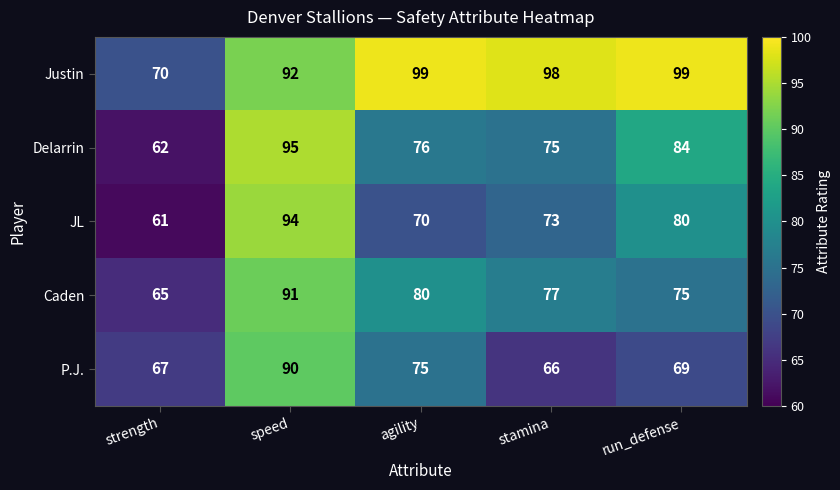

What is the smallest value displayed?

61